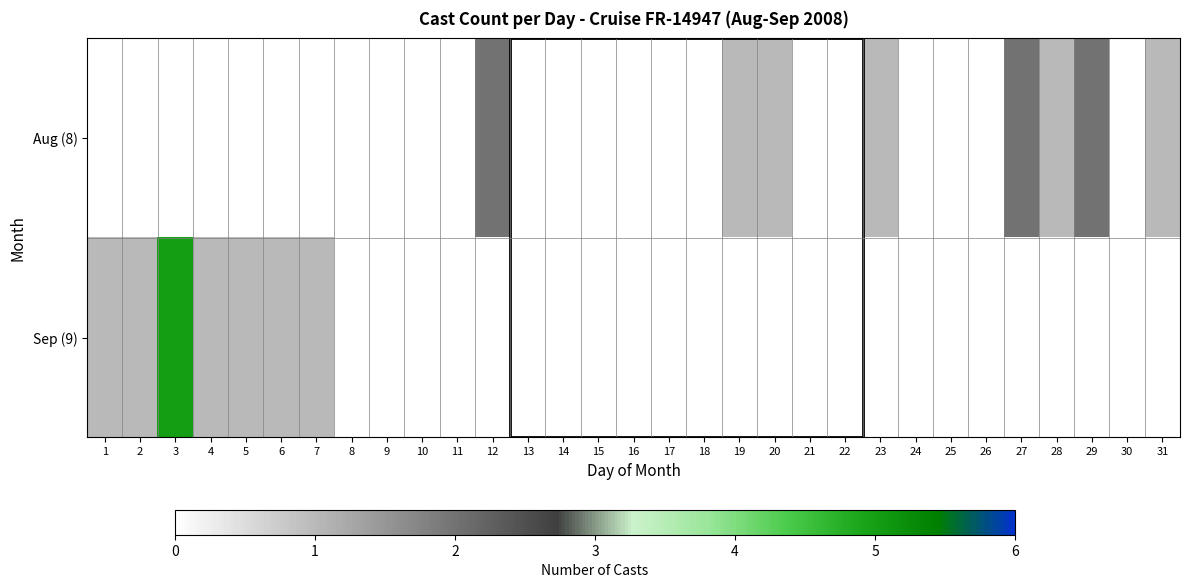

Reading left to right, extract all data points from this chart.

Aug (8): 1=0	2=0	3=0	4=0	5=0	6=0	7=0	8=0	9=0	10=0	11=0	12=2	13=0	14=0	15=0	16=0	17=0	18=0	19=1	20=1	21=0	22=0	23=1	24=0	25=0	26=0	27=2	28=1	29=2	30=0	31=1
Sep (9): 1=1	2=1	3=5	4=1	5=1	6=1	7=1	8=0	9=0	10=0	11=0	12=0	13=0	14=0	15=0	16=0	17=0	18=0	19=0	20=0	21=0	22=0	23=0	24=0	25=0	26=0	27=0	28=0	29=0	30=0	31=0